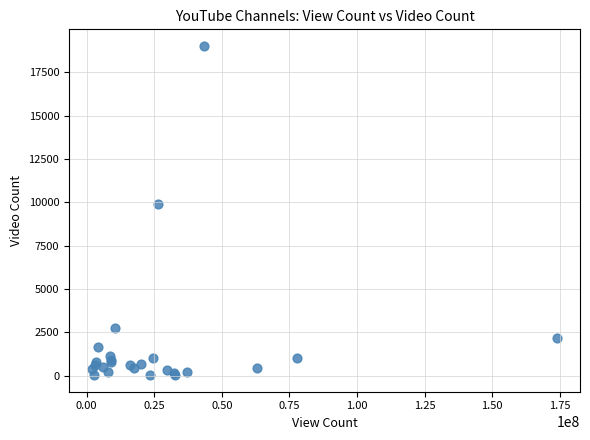

What Y value in the scatter plot is closest to 9523?

9904